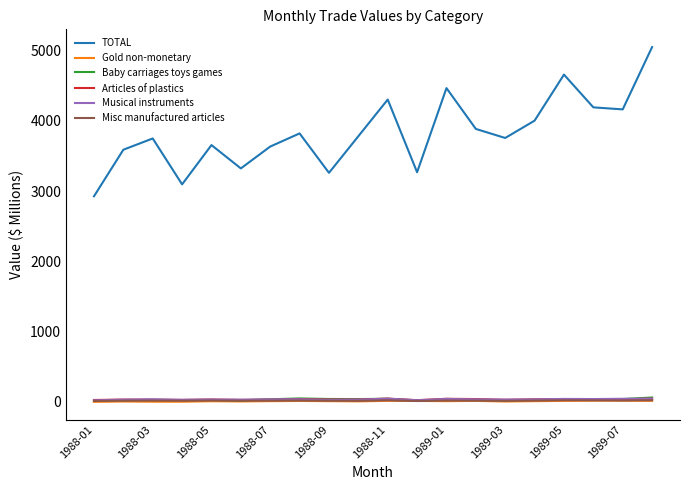

Which series has the largest range (max minus min)?

TOTAL